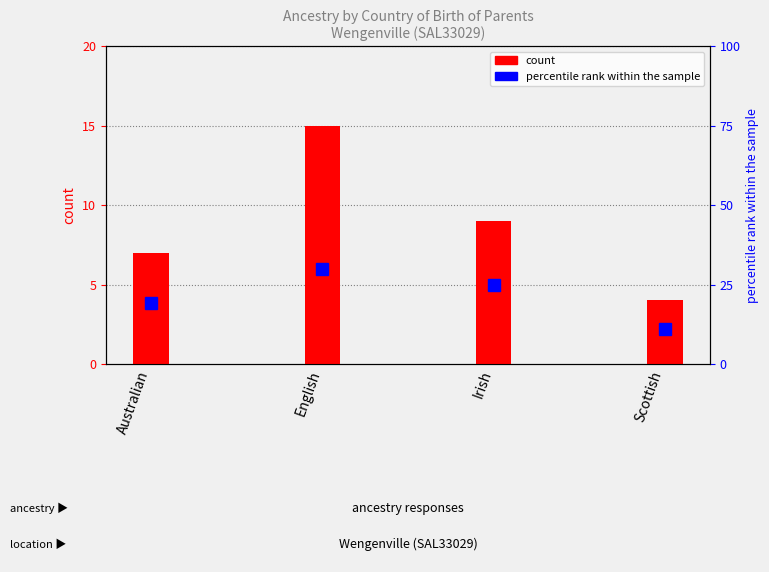

Is it true that the value at Irish is 9?

True